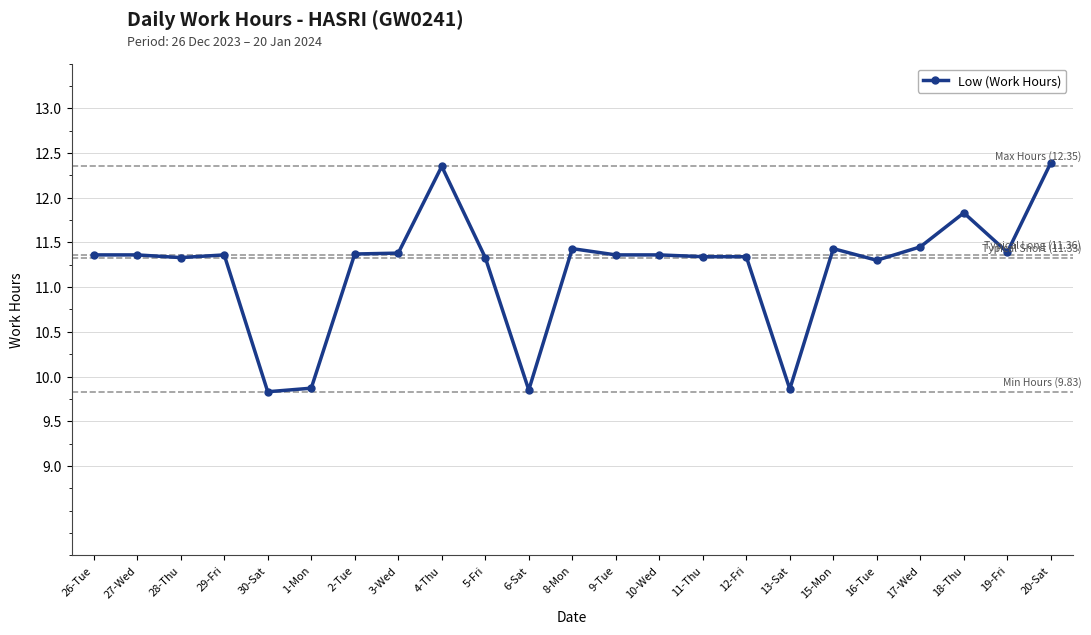

Where does the data first go above 11?

26-Tue